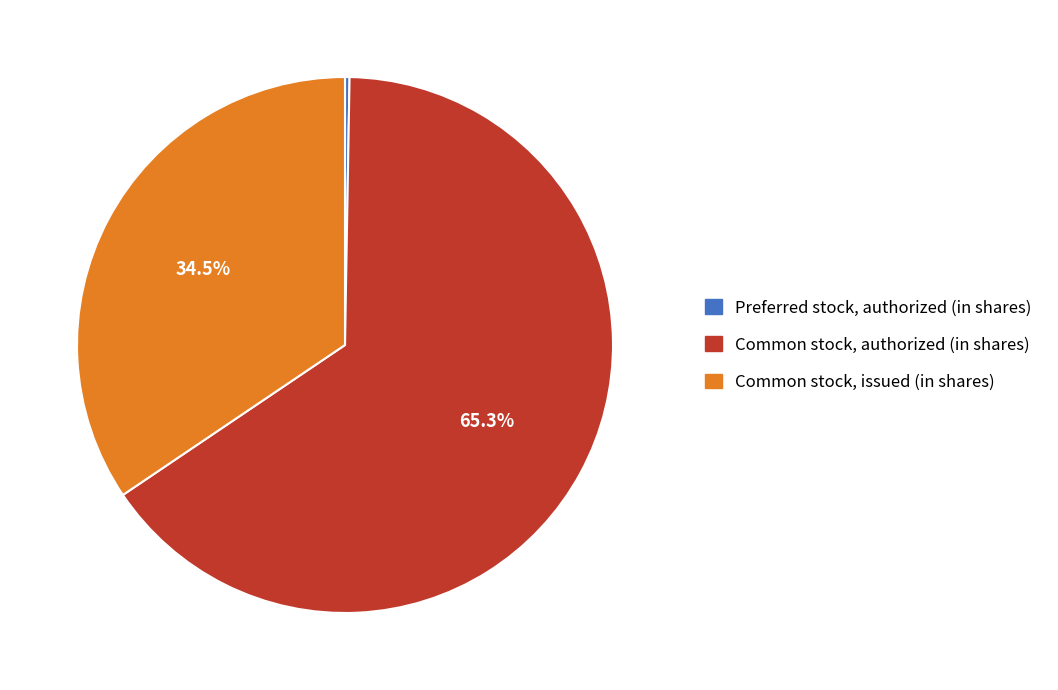

Which category has the biggest portion of the pie?

Common stock, authorized (in shares)